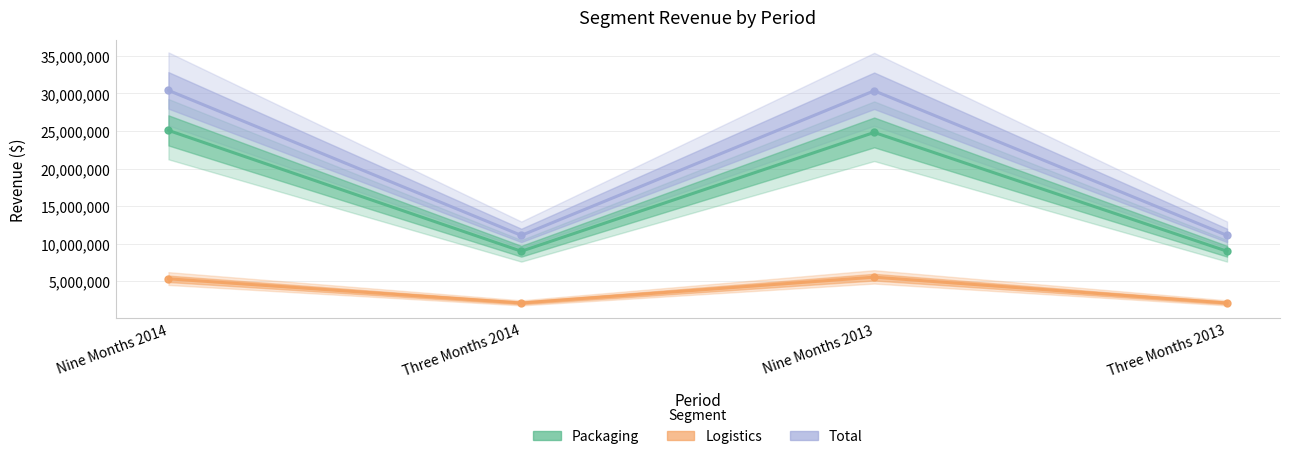

Between Nine Months 2014 and Three Months 2014, which series saw the biggest shift?

Total